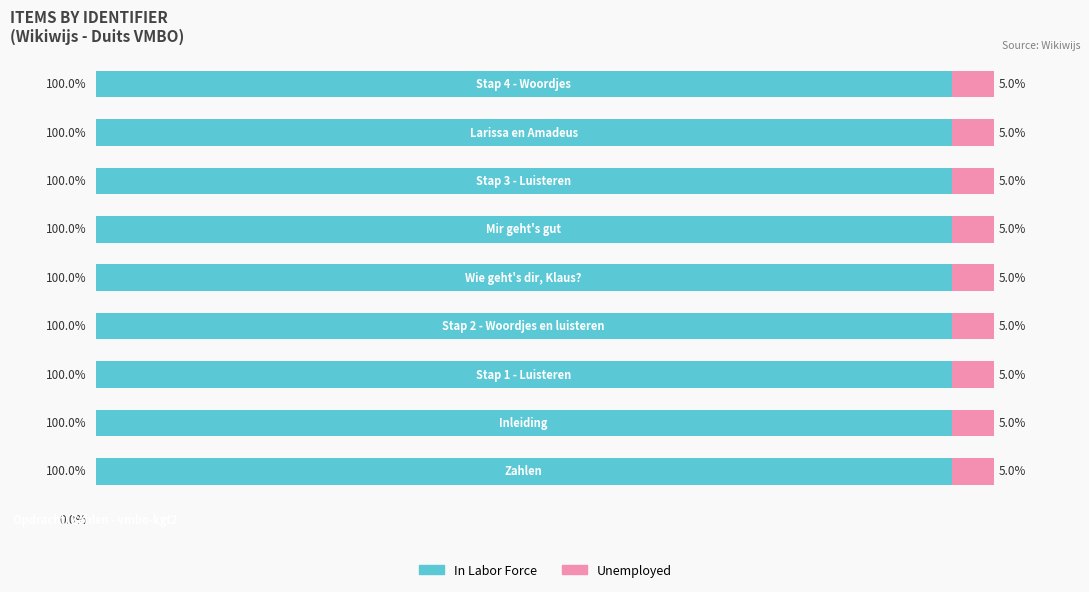

What are all the series names shown in the legend?

In Labor Force, Unemployed